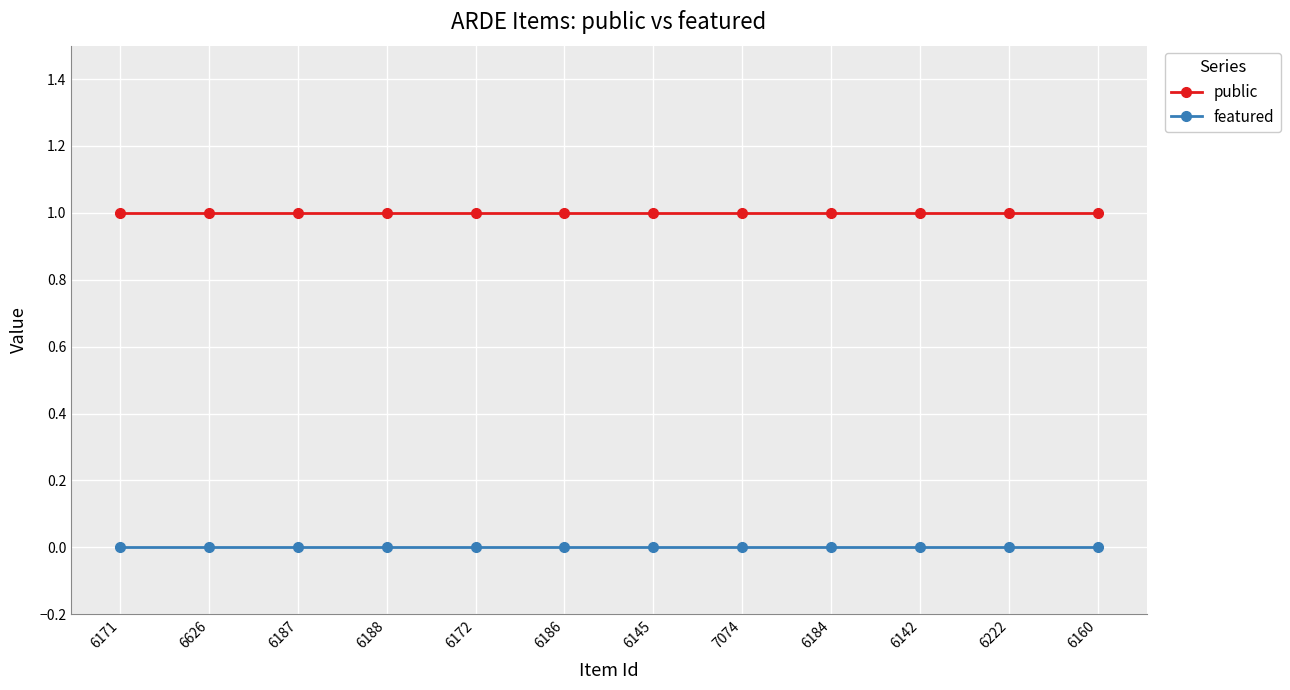

At 6222, list the series in order from smallest to largest.

featured, public